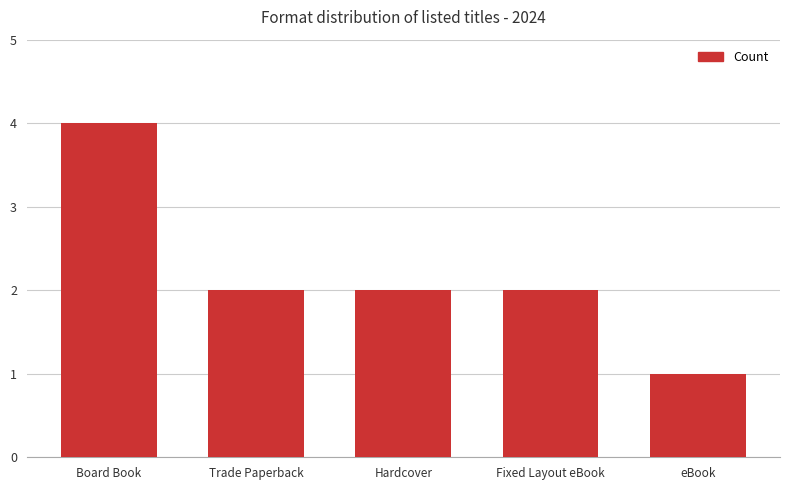

What is the difference between the values at Trade Paperback and Board Book?

2